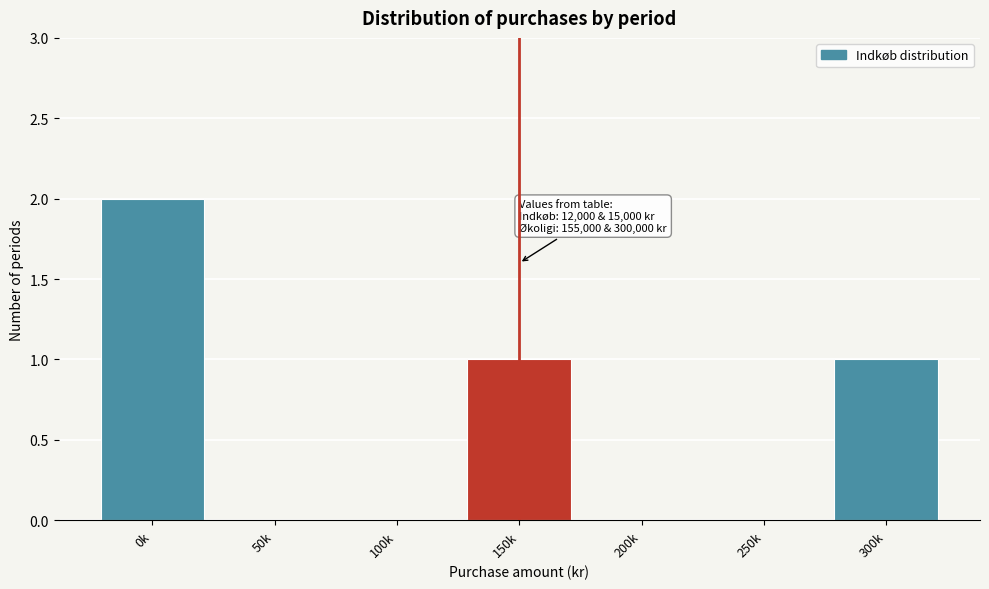

Reading left to right, extract all data points from this chart.

0k=2	50k=0	100k=0	150k=1	200k=0	250k=0	300k=1